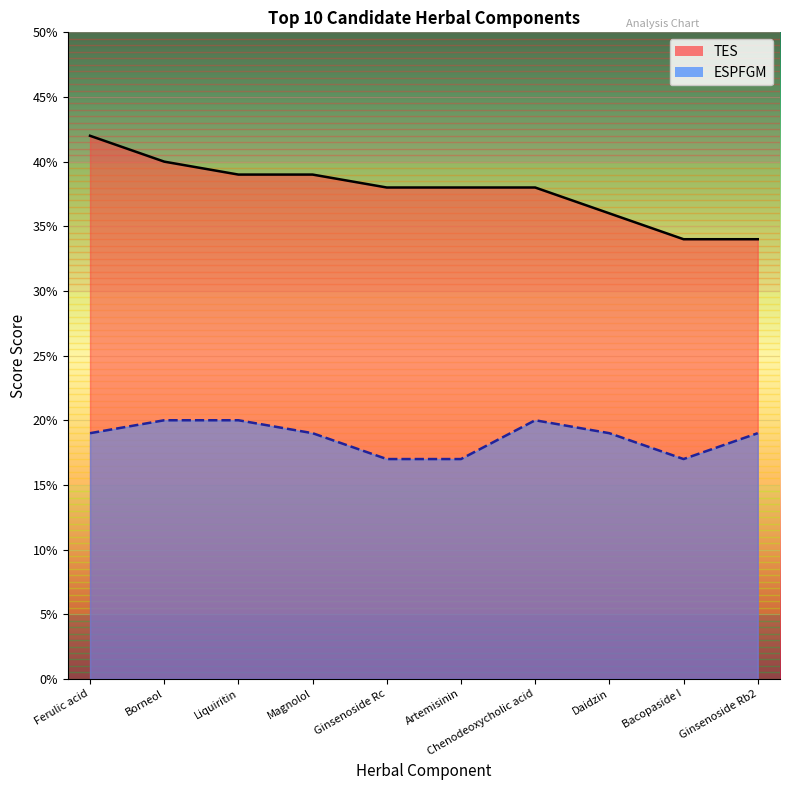

True or false: TES and ESPFGM cross at least once.

False